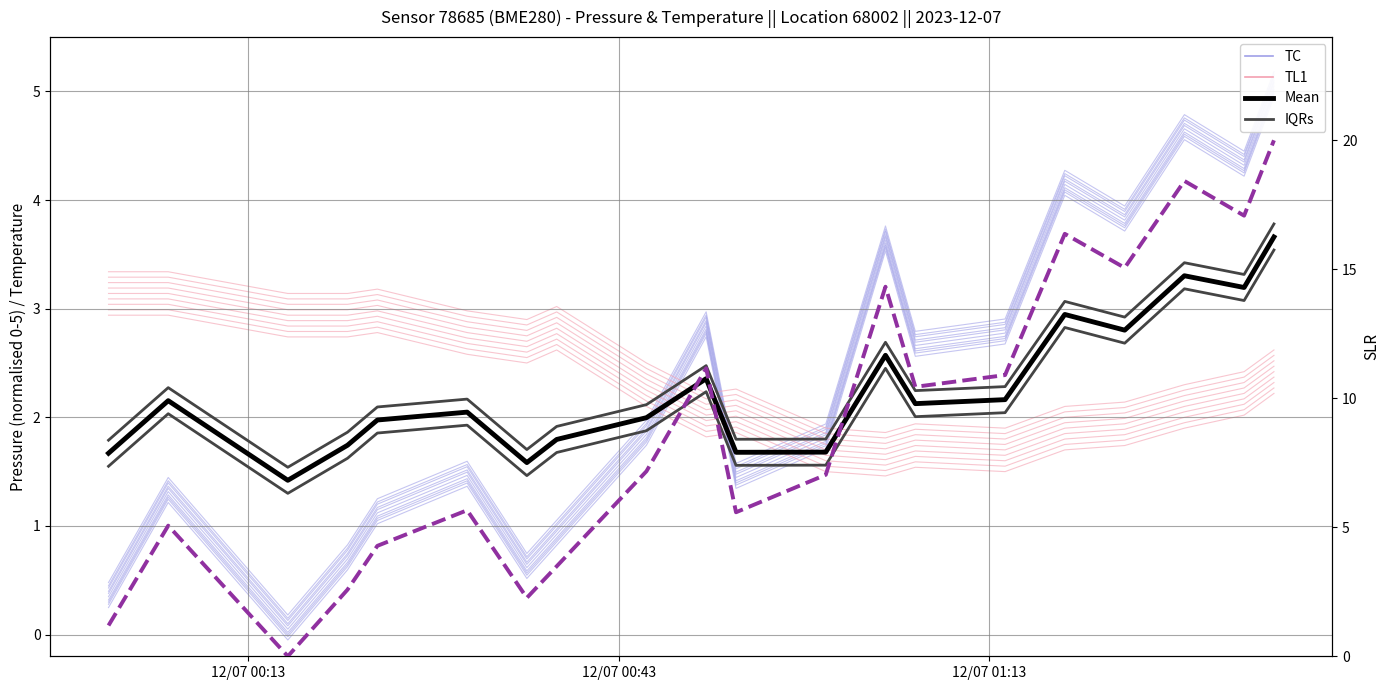

What value does the IQRs series have at 12/07 00:13?

1.8